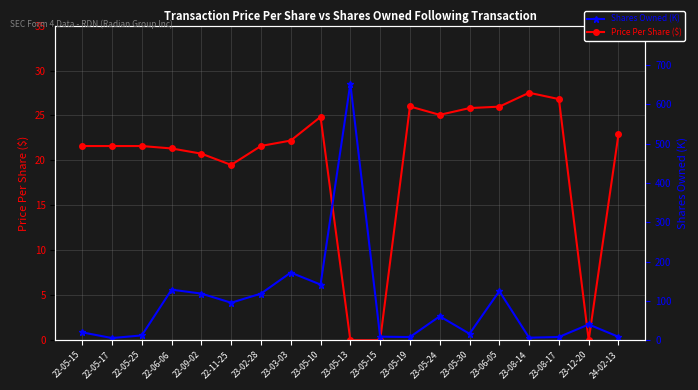

Where does the Shares Owned Following Transaction (K) series first go above 40?

22-06-06